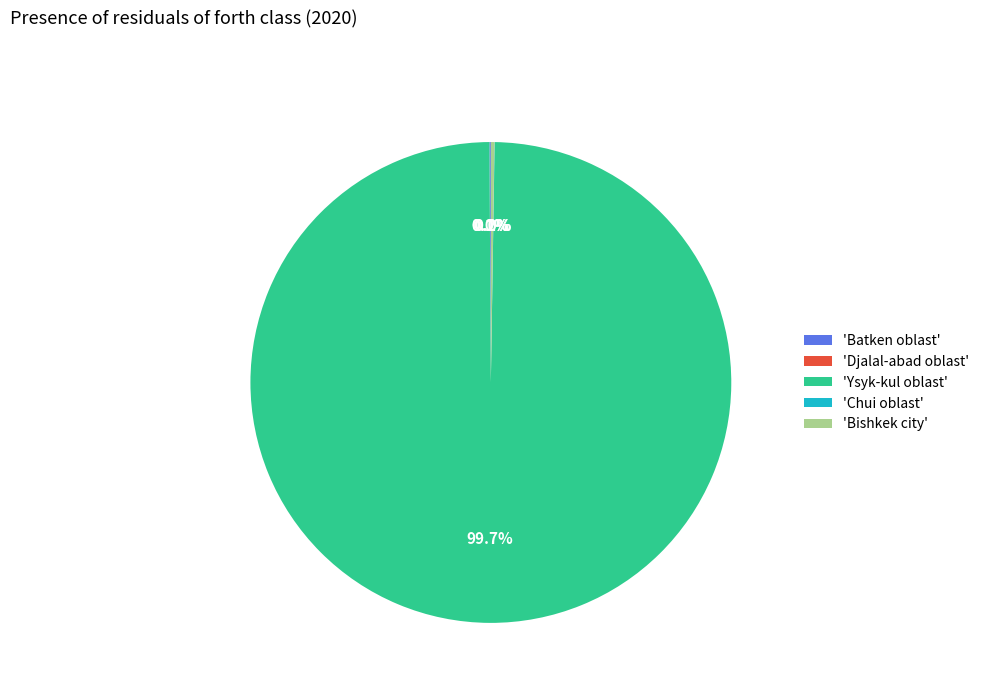

Which slice represents more than half of the pie?

'Ysyk-kul oblast'